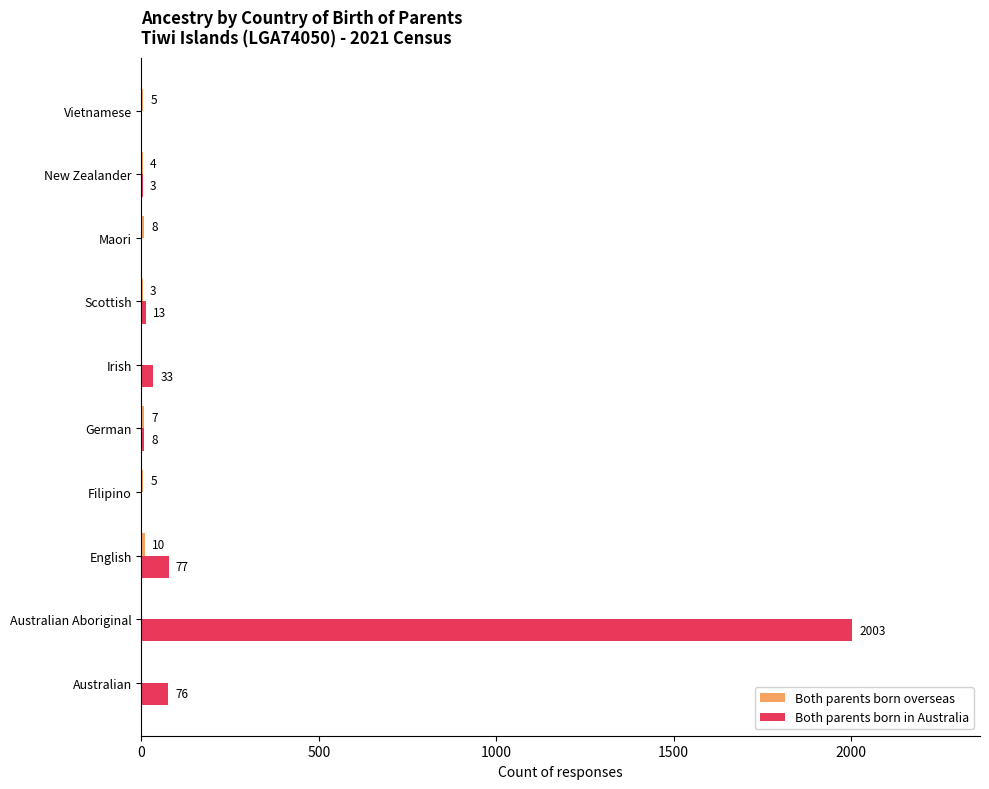

Between Filipino and New Zealander, which series saw the biggest shift?

Both parents born in Australia